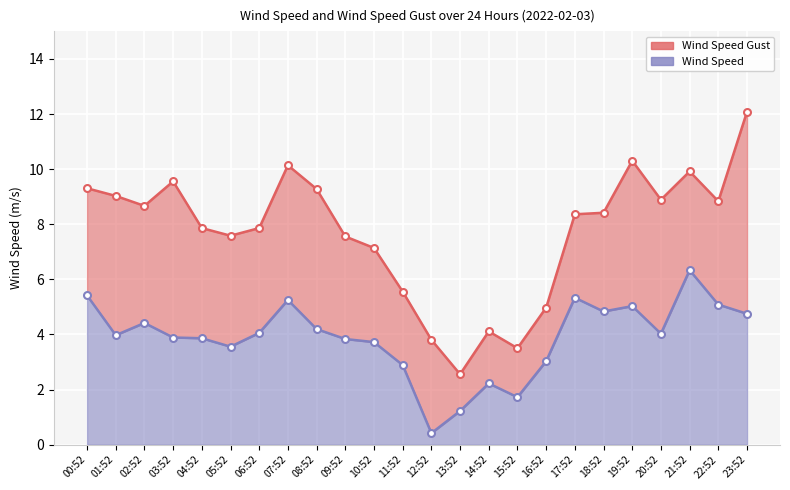

What is the average value of the Wind Speed Gust series?

7.7